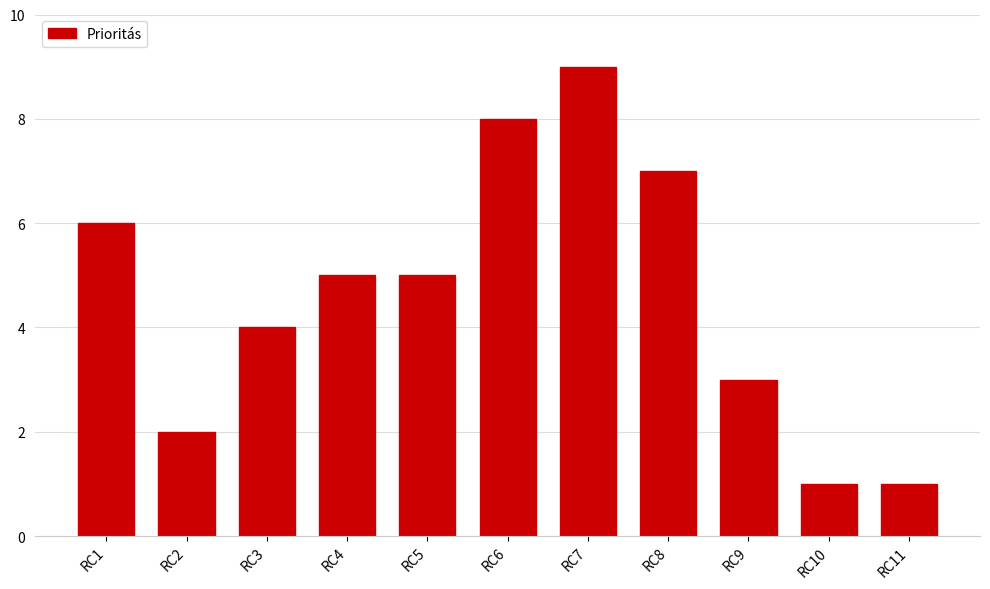

Reading right to left, what are all the values shown in this chart?

RC11=1	RC10=1	RC9=3	RC8=7	RC7=9	RC6=8	RC5=5	RC4=5	RC3=4	RC2=2	RC1=6